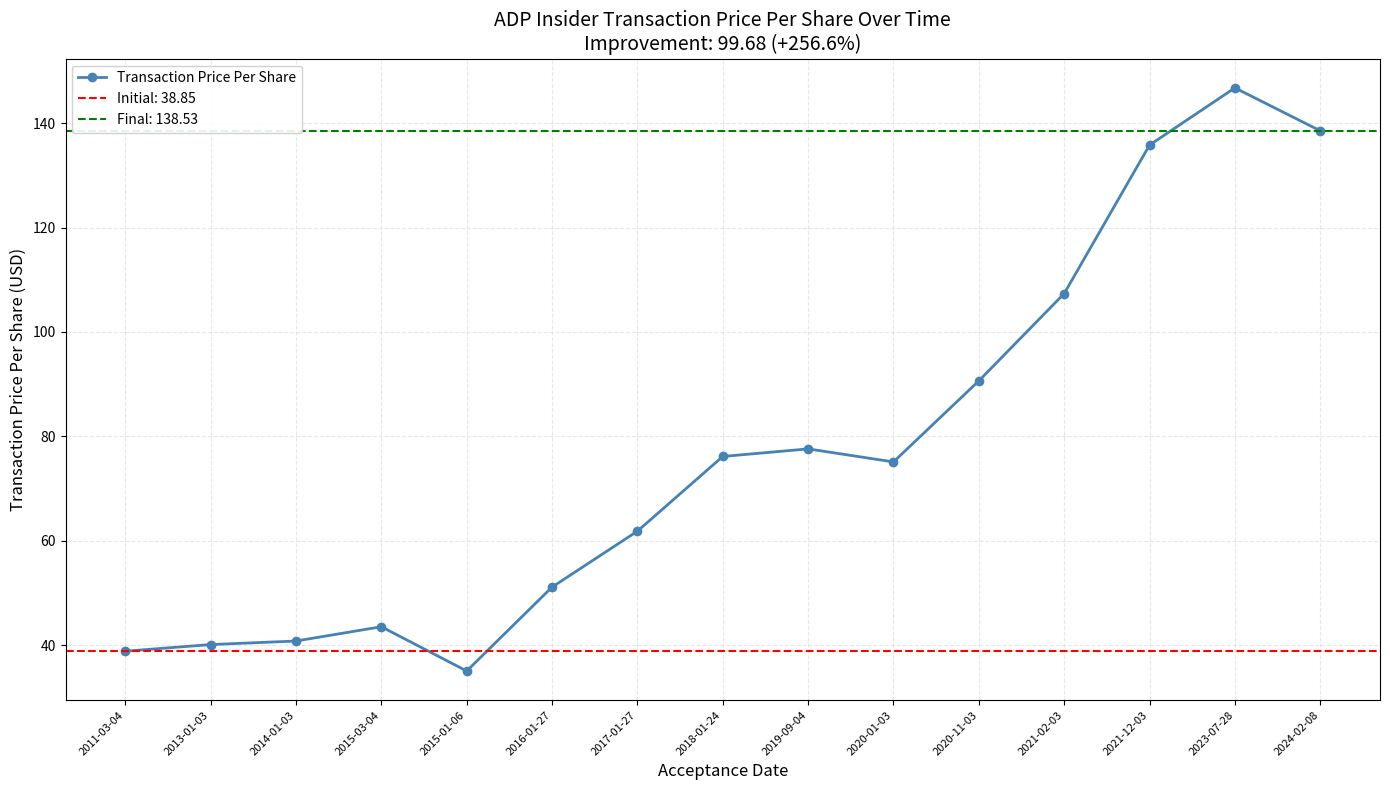

What is the label of the 6th point from the right?

2020-01-03